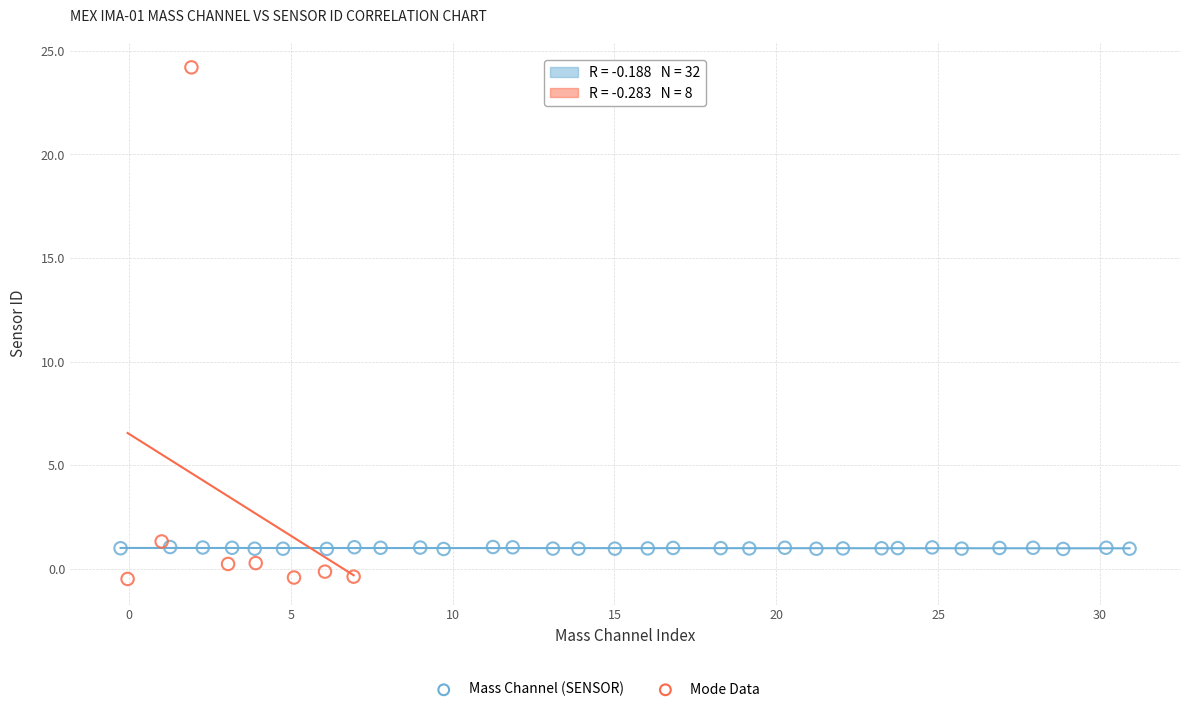

Which series reaches the maximum Y coordinate?

Mode Data